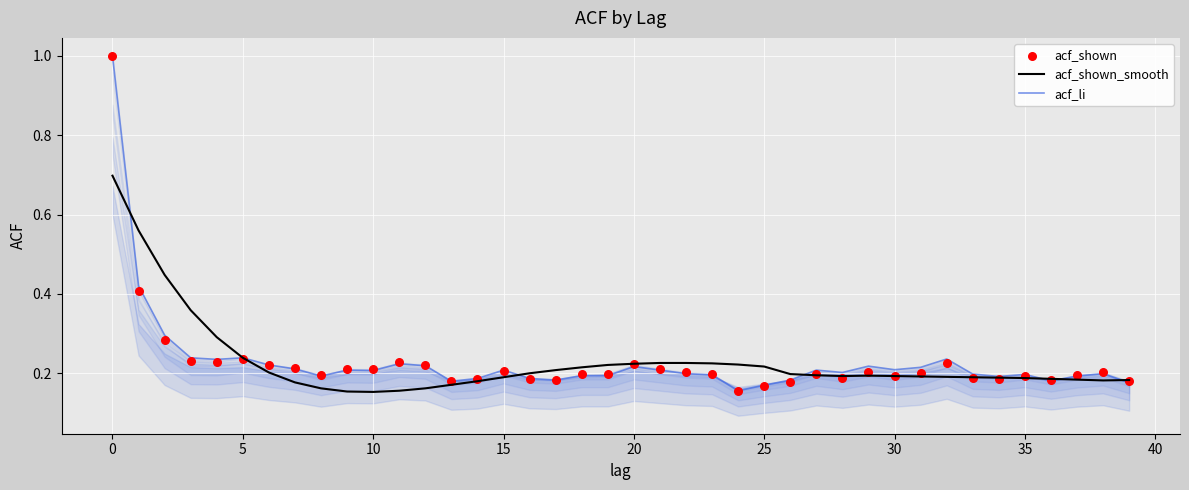

What is the highest value of the acf_shown_smooth series?

0.7